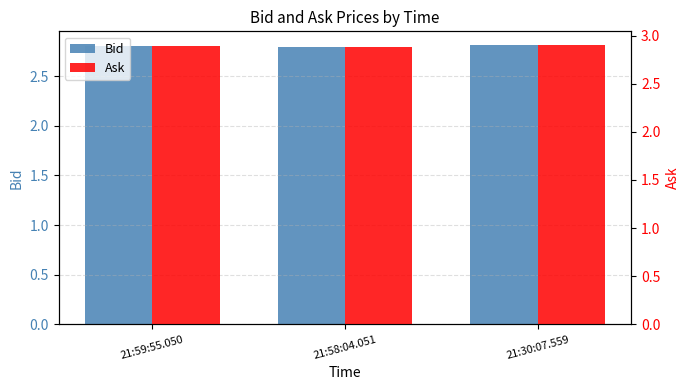

What is the sum of all Ask values?

8.7